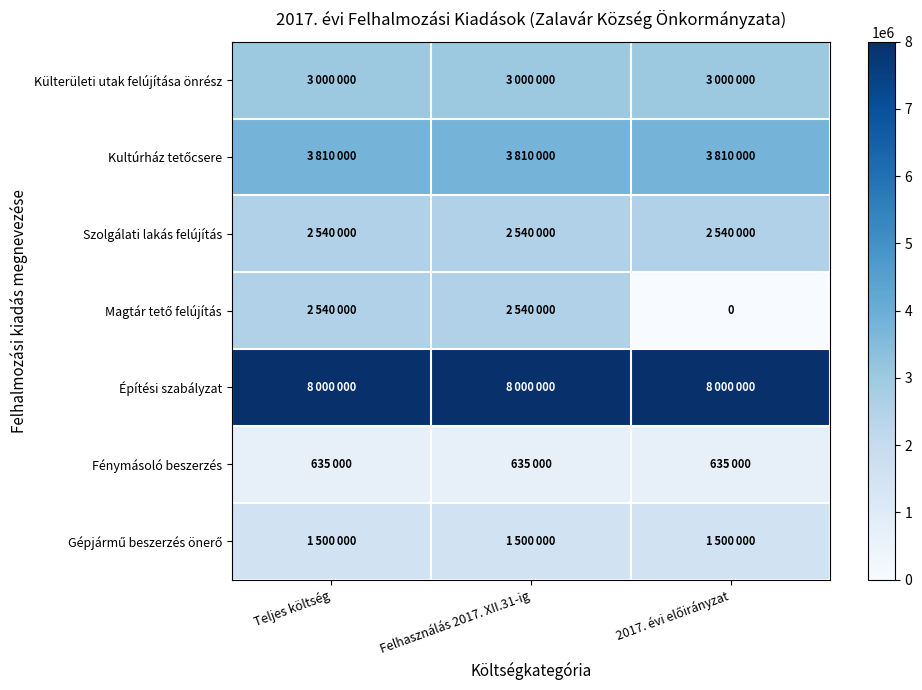

What is the average value of the Kultúrház tetőcsere series?

3810000